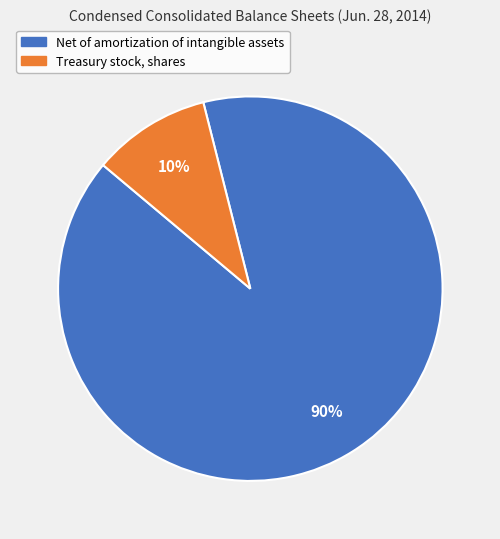

Do Net of amortization of intangible assets and Treasury stock, shares together represent more than half of the pie?

Yes